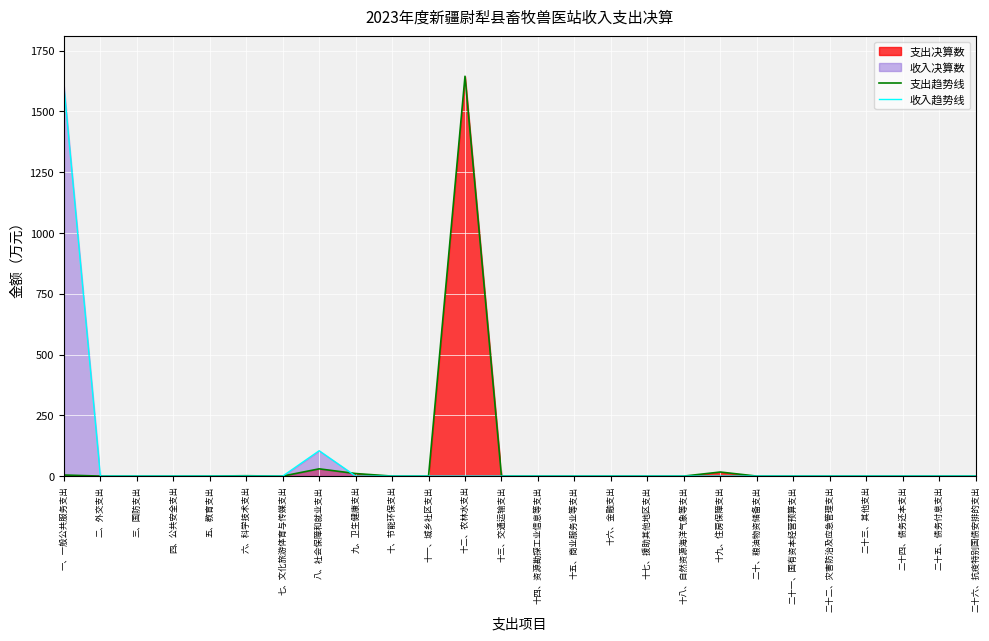

How many lines are shown in the chart?

2